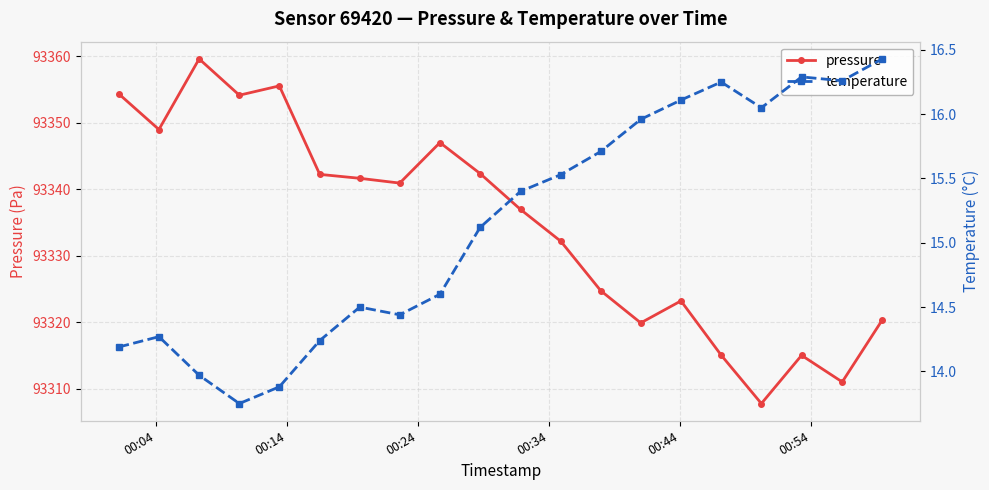

What is the sum of all temperature values?

302.9